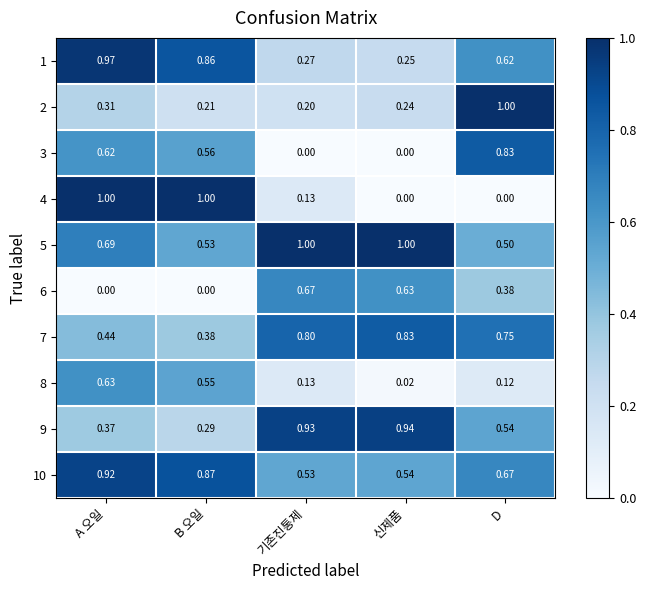

At which category is the sum across all series the highest?

A 오일